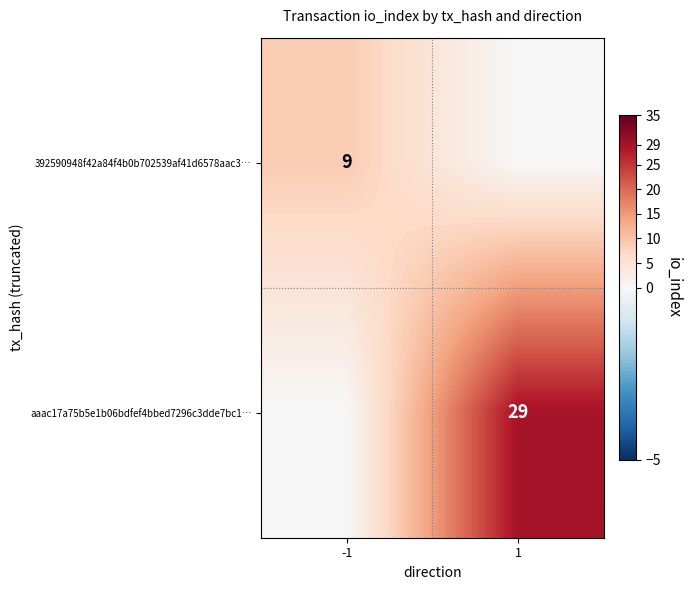

The value of aaac17a75b5e1b06bdfef4bbed7296c3dde7bc1… at 1 is 41. True or false?

False